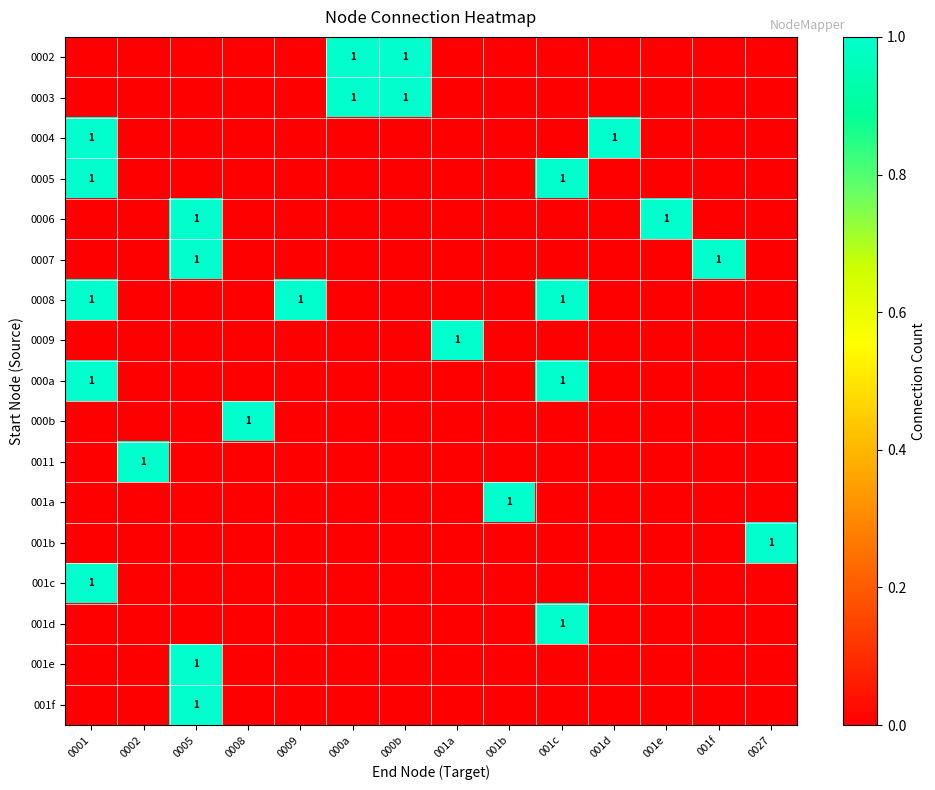

At which category does the chart reach its minimum across all series?

0001